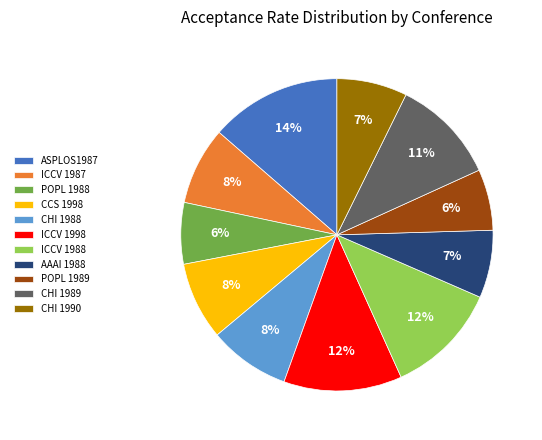

How many slices are in this pie chart?

11